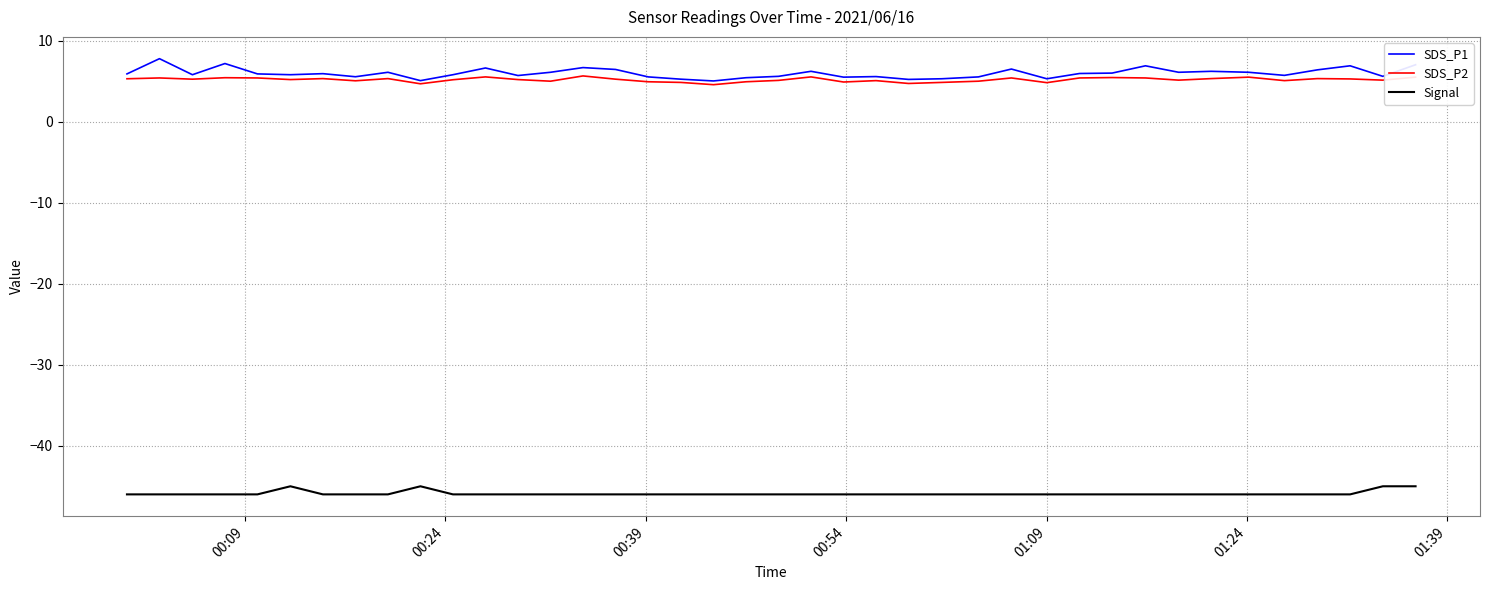

True or false: SDS_P2 and Signal intersect in this chart.

False